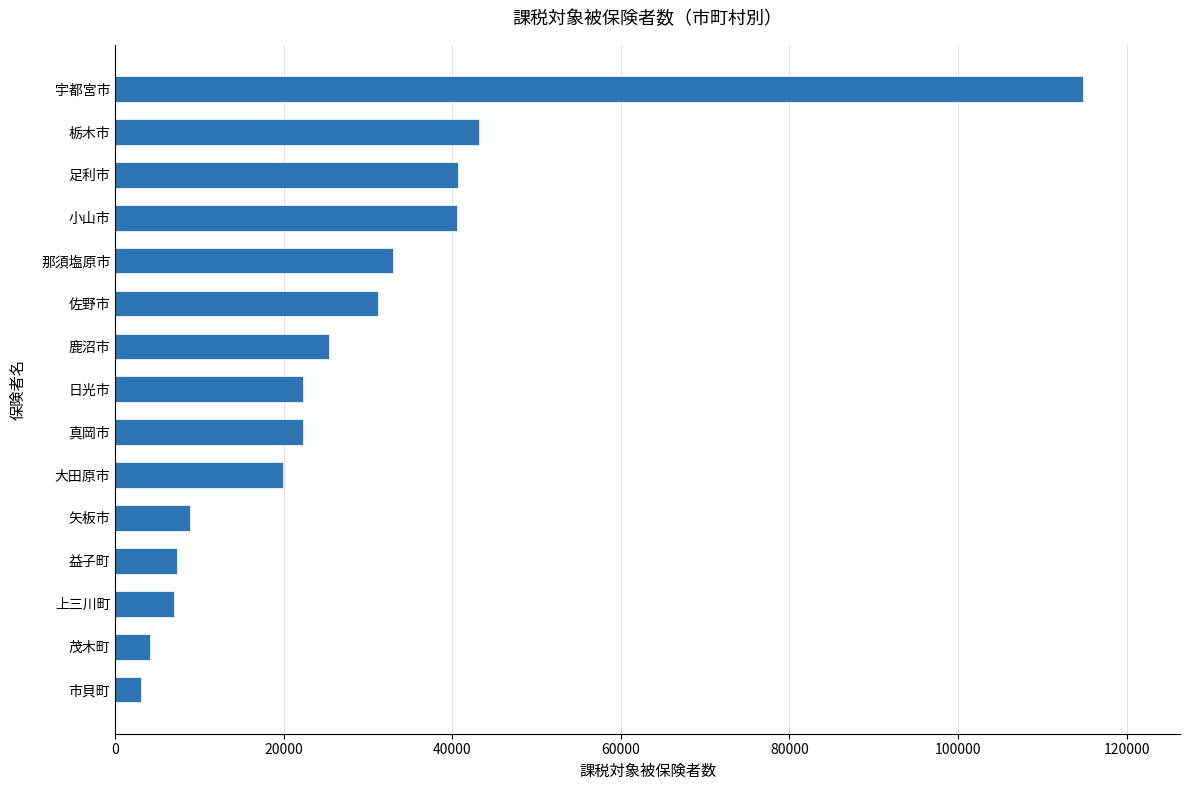

What is the greatest value displayed?

114855